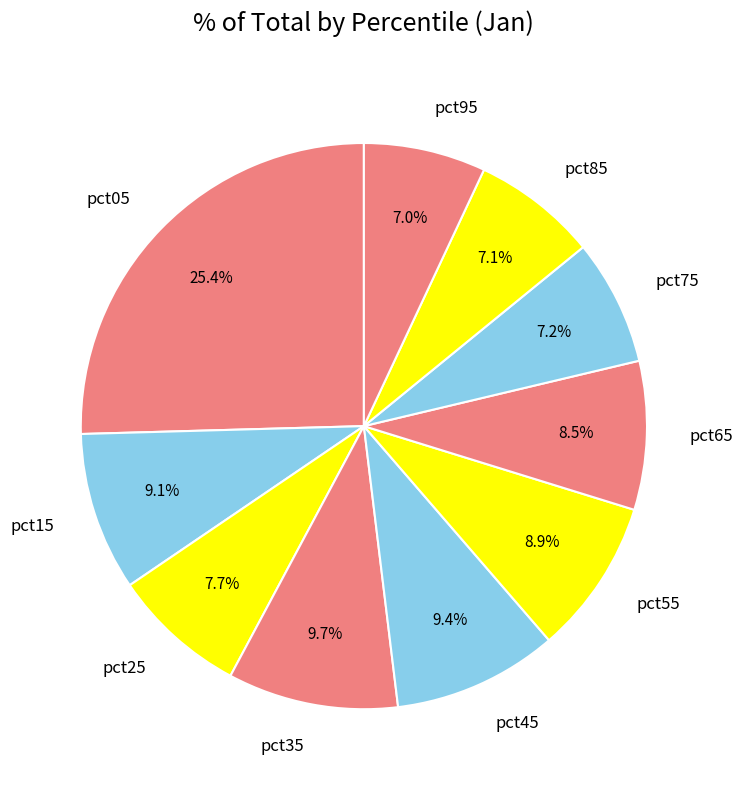

To the nearest percent, what percentage of the pie is pct25?

8%